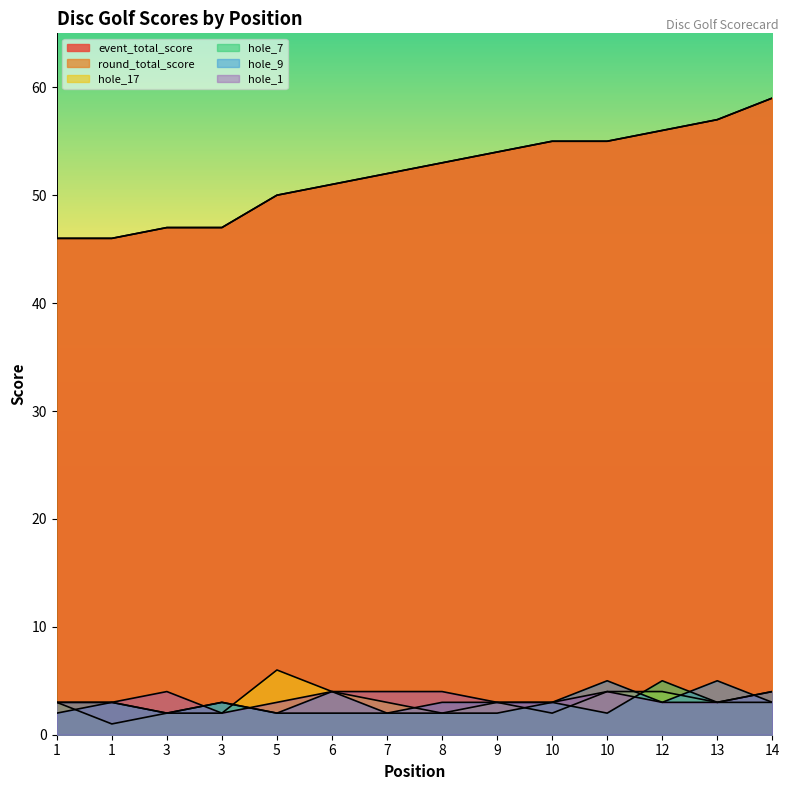

What is the difference between the maximum and minimum values in the hole_7 series?

3